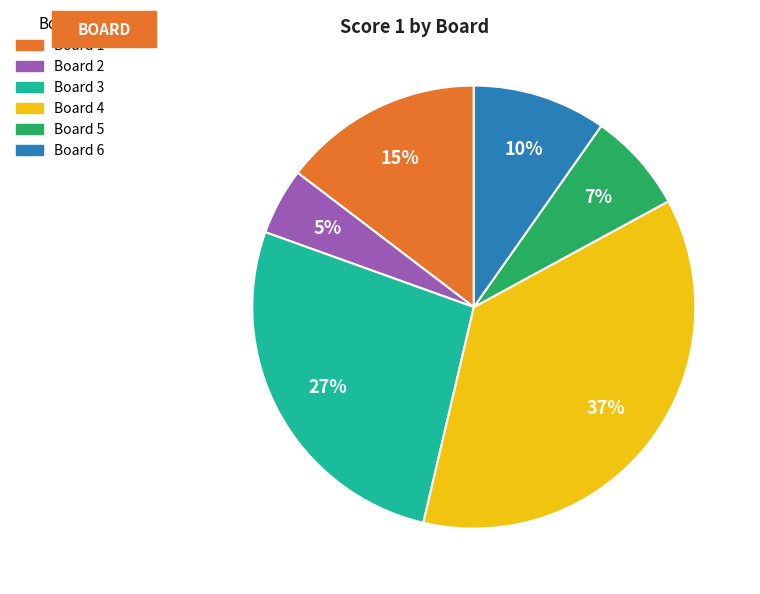

To the nearest percent, what portion does Board 2 represent?

5%